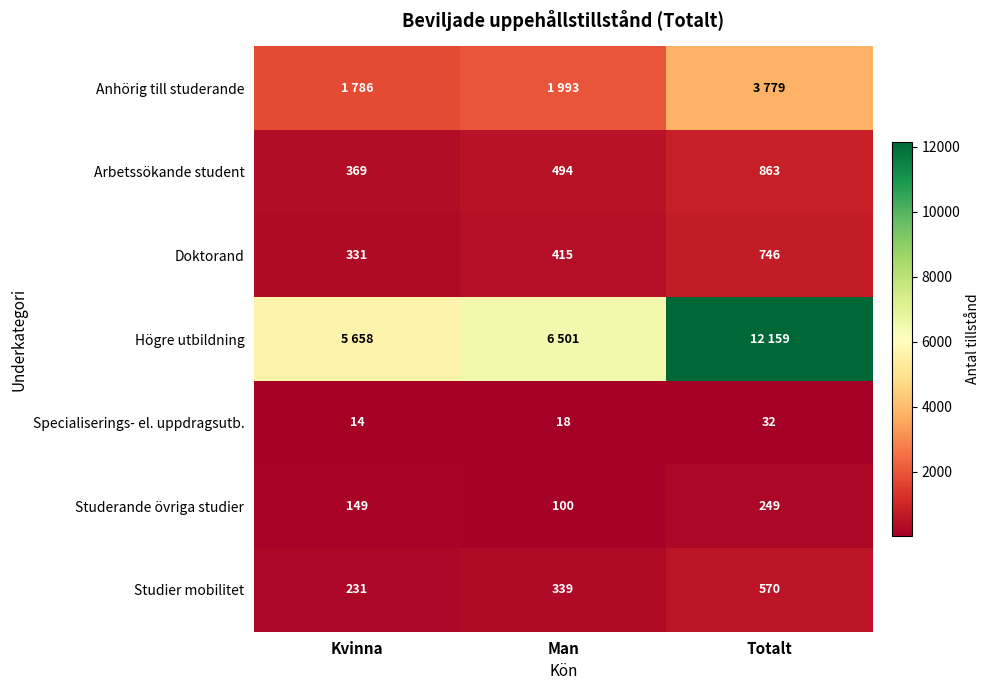

What is the approximate value of Studier mobilitet at Man, to the nearest 10?

340